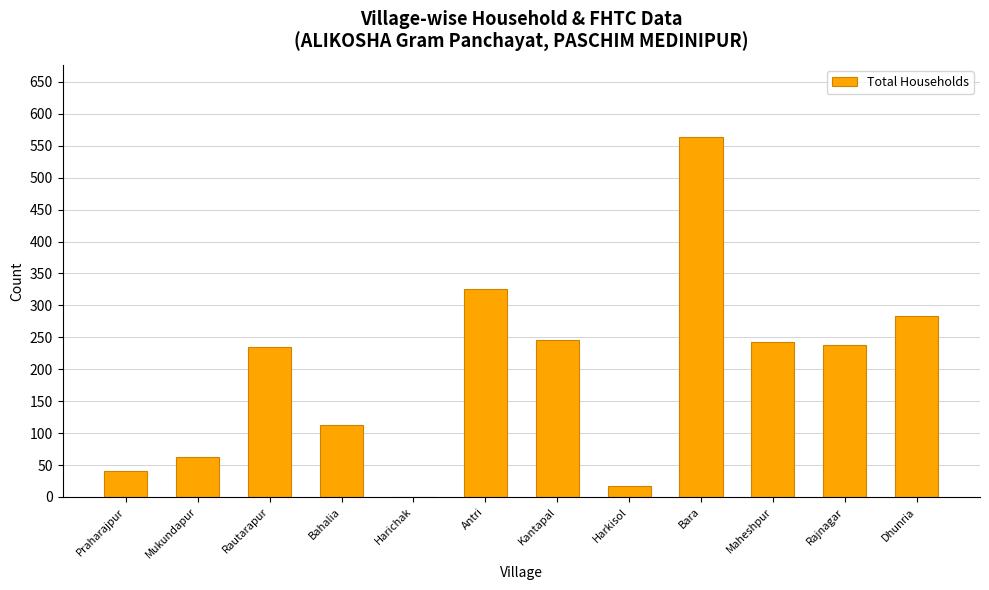

Which category has the highest value across all series?

Bara